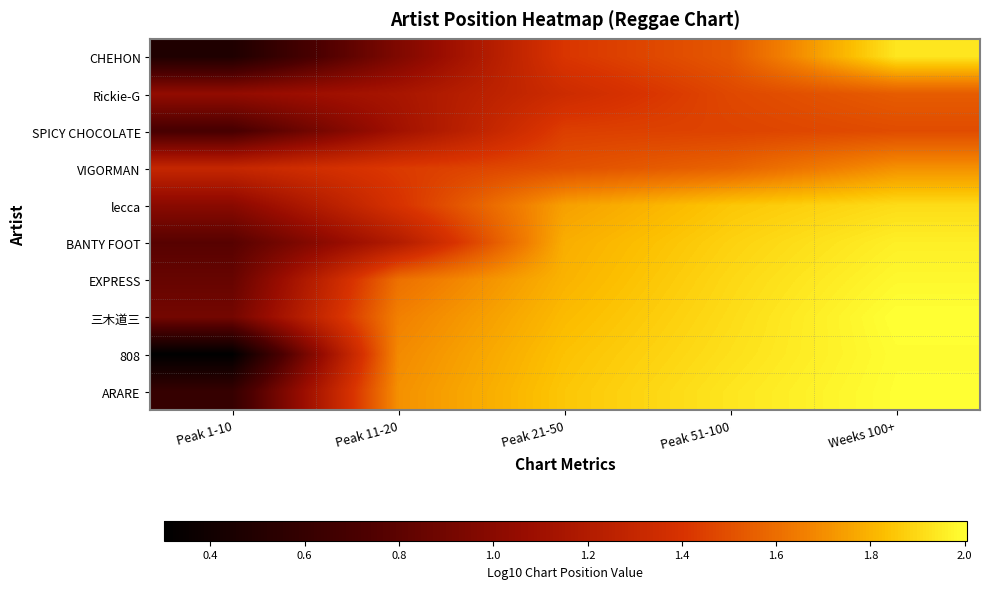

Reading right to left, list all the values displayed in this chart.

CHEHON: Weeks 100+=1.9	Peak 51-100=1.5	Peak 21-50=1.4	Peak 11-20=1.0	Peak 1-10=0.5
Rickie-G: Weeks 100+=1.5	Peak 51-100=1.5	Peak 21-50=1.3	Peak 11-20=1.1	Peak 1-10=1.0
SPICY CHOCOLATE: Weeks 100+=1.5	Peak 51-100=1.5	Peak 21-50=1.4	Peak 11-20=1.1	Peak 1-10=0.7
VIGORMAN: Weeks 100+=1.7	Peak 51-100=1.6	Peak 21-50=1.5	Peak 11-20=1.4	Peak 1-10=1.3
lecca: Weeks 100+=1.9	Peak 51-100=1.9	Peak 21-50=1.7	Peak 11-20=1.4	Peak 1-10=1.0
BANTY FOOT: Weeks 100+=2.0	Peak 51-100=1.9	Peak 21-50=1.8	Peak 11-20=1.2	Peak 1-10=0.8
EXPRESS: Weeks 100+=2.0	Peak 51-100=1.9	Peak 21-50=1.8	Peak 11-20=1.6	Peak 1-10=0.8
三木道三: Weeks 100+=2.0	Peak 51-100=1.9	Peak 21-50=1.8	Peak 11-20=1.7	Peak 1-10=0.9
808: Weeks 100+=2.0	Peak 51-100=1.9	Peak 21-50=1.8	Peak 11-20=1.7	Peak 1-10=0.3
ARARE: Weeks 100+=2.0	Peak 51-100=1.9	Peak 21-50=1.9	Peak 11-20=1.7	Peak 1-10=0.6